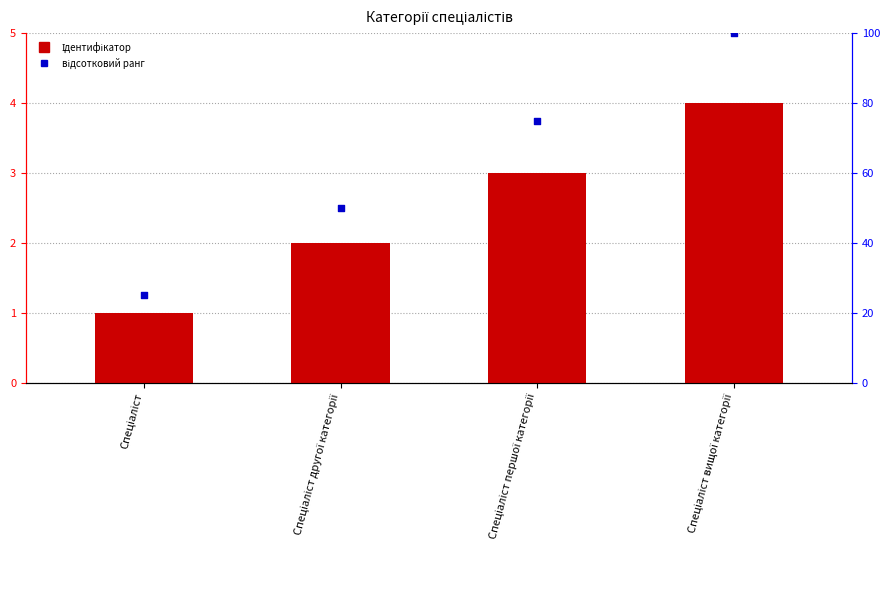

What are all the series names shown in the legend?

Ідентифікатор, відсотковий ранг